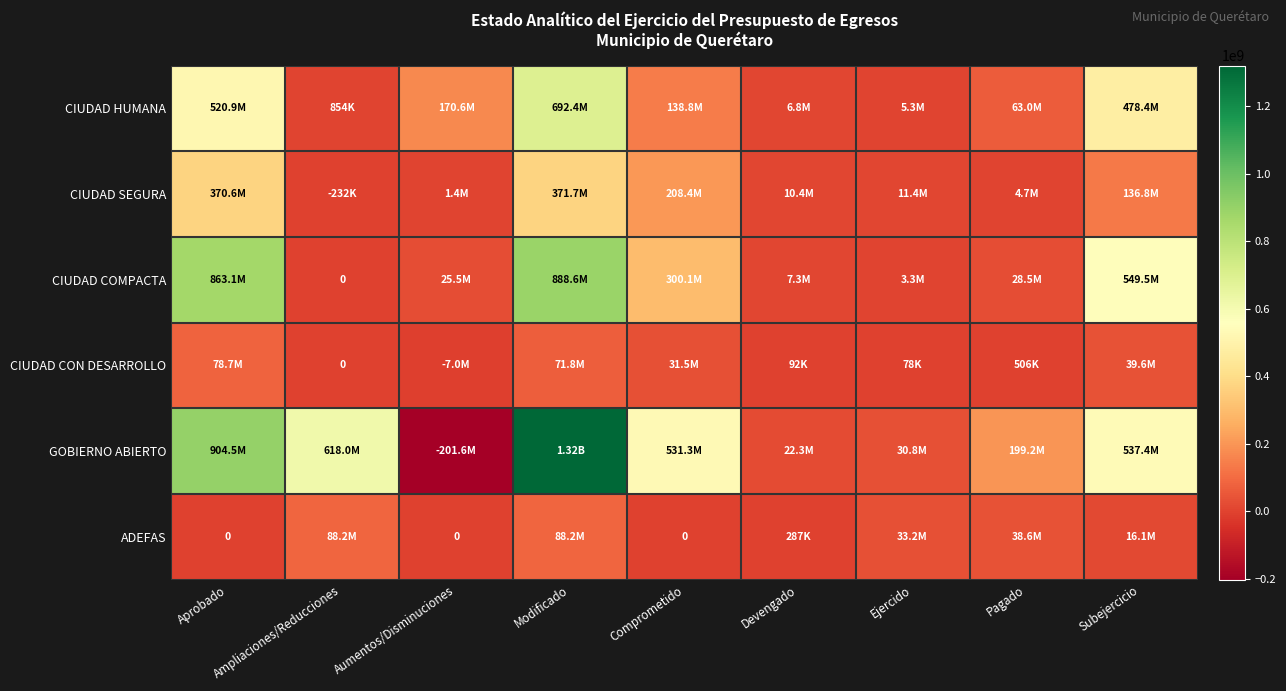

The value of GOBIERNO ABIERTO at Modificado is 1320891526.3. True or false?

True